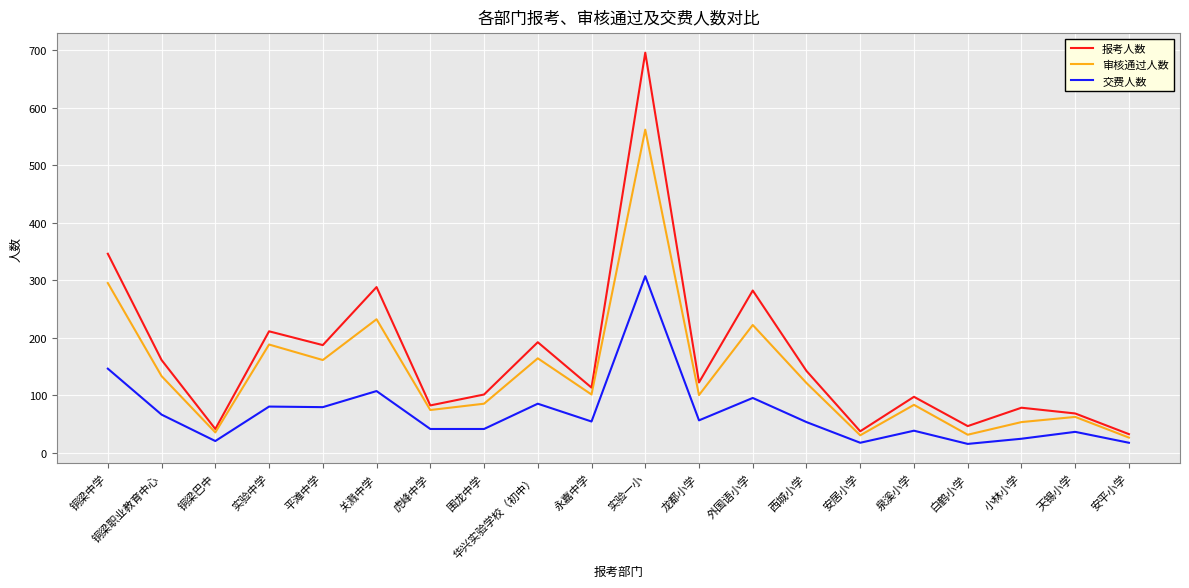

What position from the left is 小林小学?

18